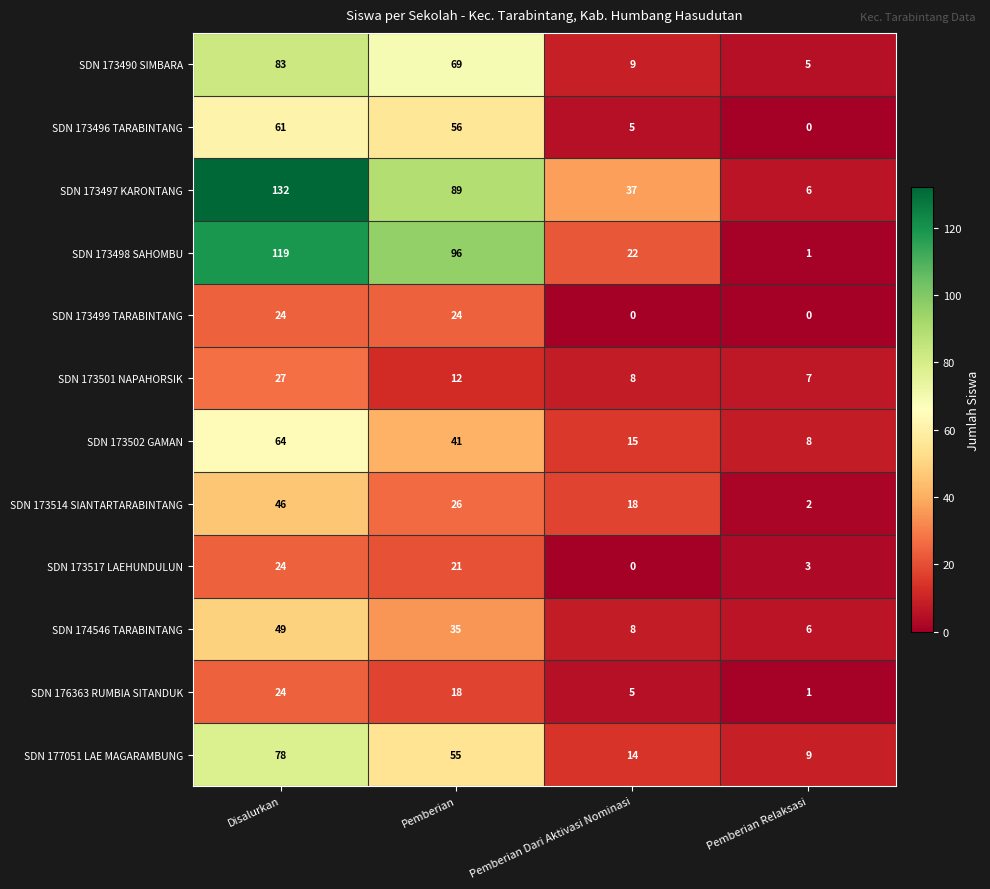

What is the maximum value shown in the chart?

132